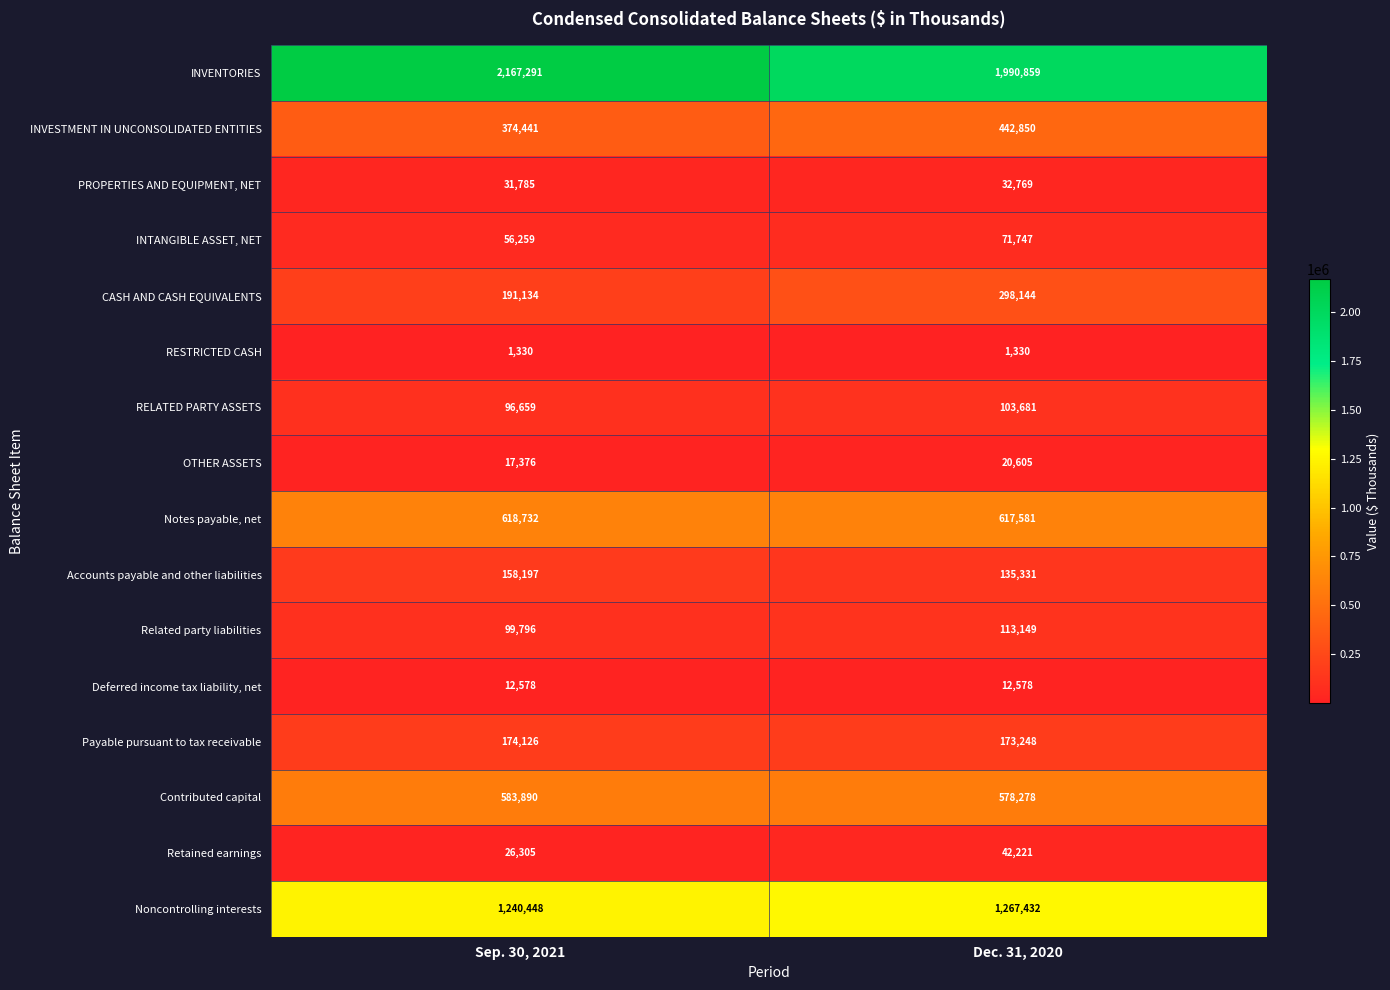

The PROPERTIES AND EQUIPMENT, NET series shows 31785 at Sep. 30, 2021. True or false?

True